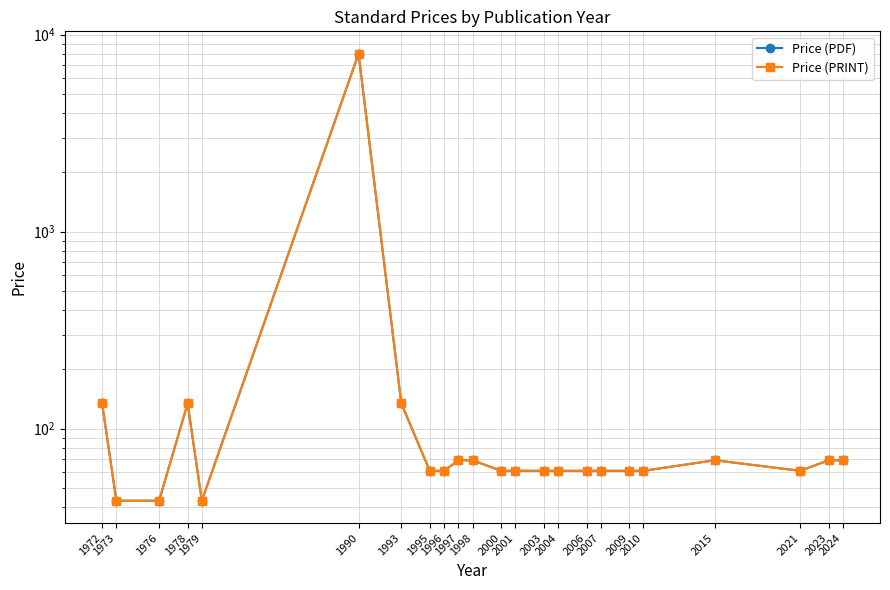

What is the difference between the maximum and minimum values in the Price (PDF) series?

7957